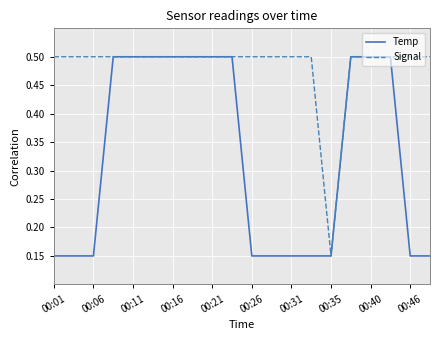

List the series in order of their overall mean, lowest first.

Temp, Signal